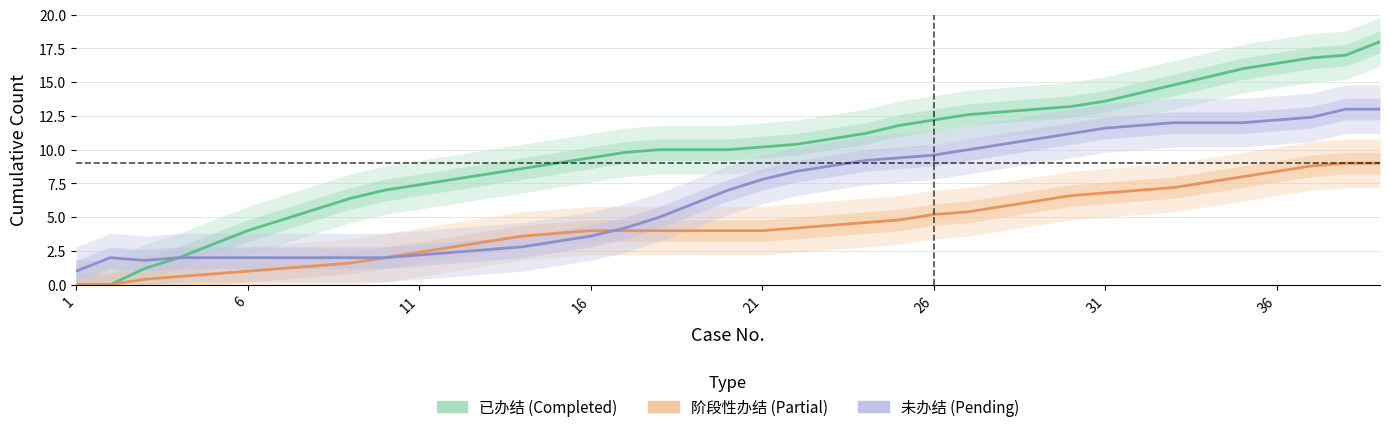

How many values in the 已办结 series exceed 10?

19